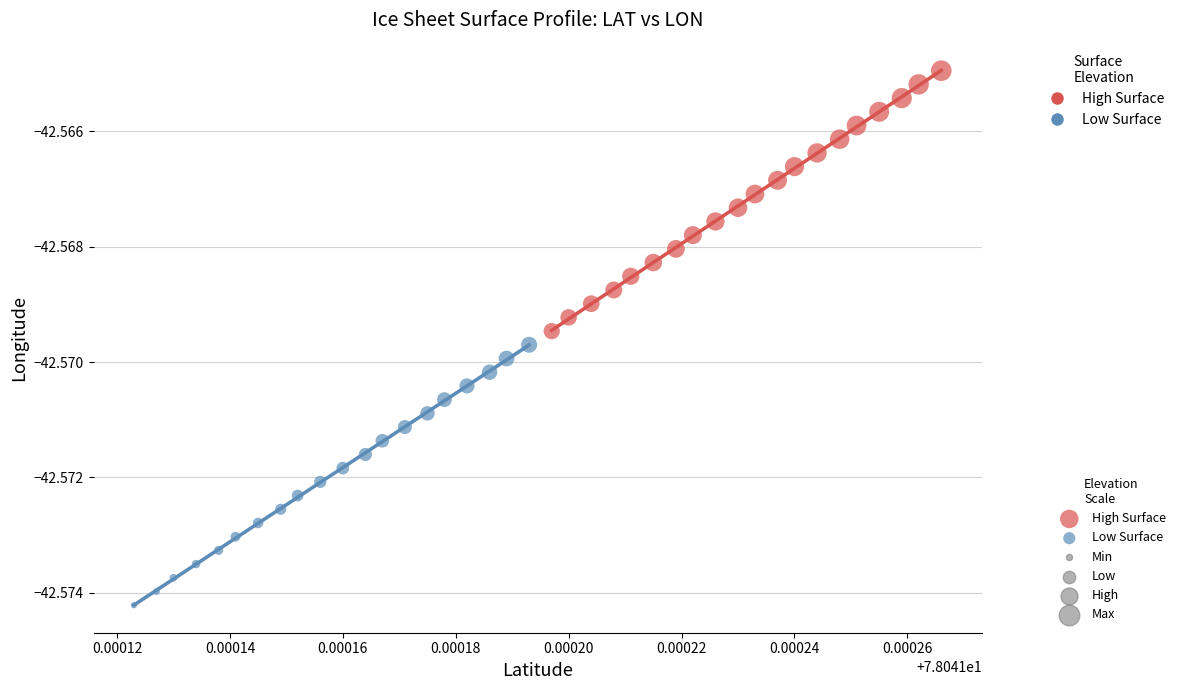

Which series contains the lowest Y value?

Low Surface